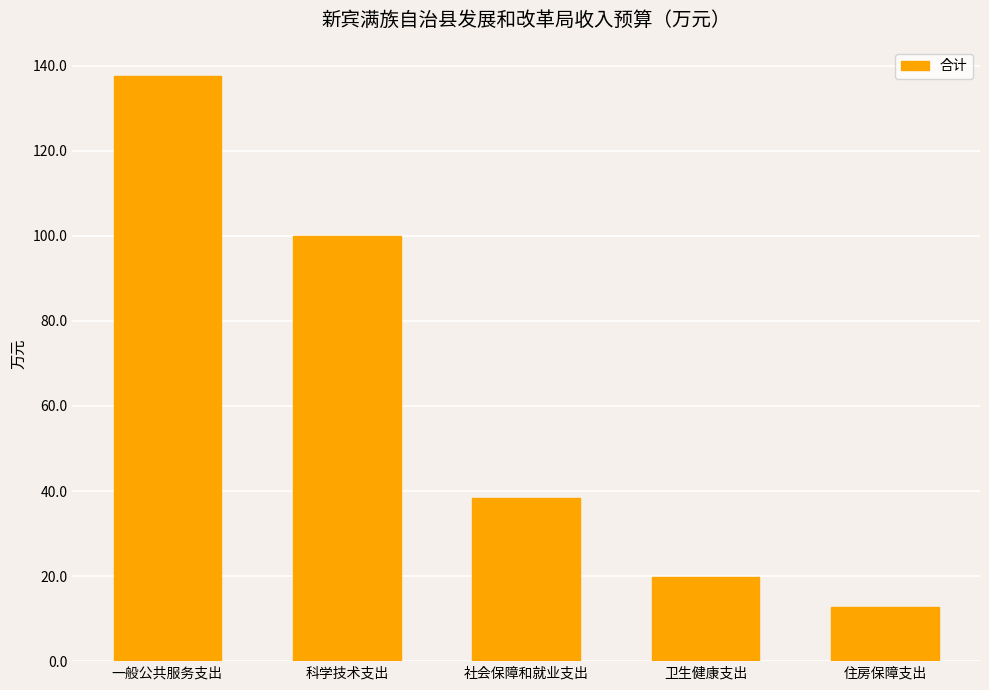

The value at 一般公共服务支出 is 137.6. True or false?

True